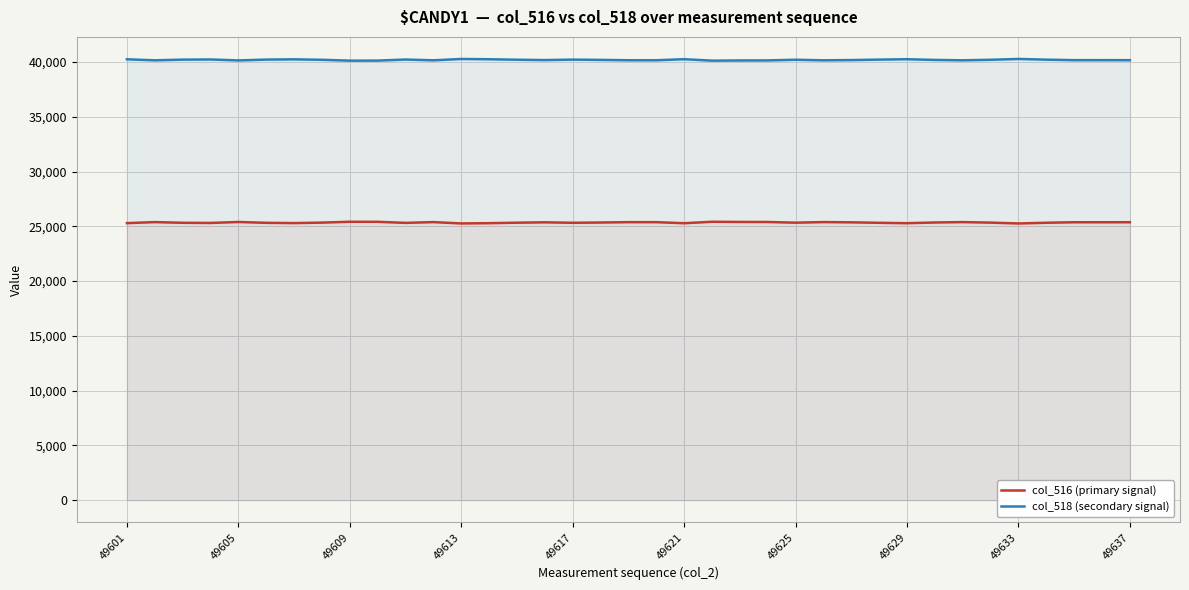

True or false: col_516 (primary signal) and col_518 (secondary signal) intersect in this chart.

False